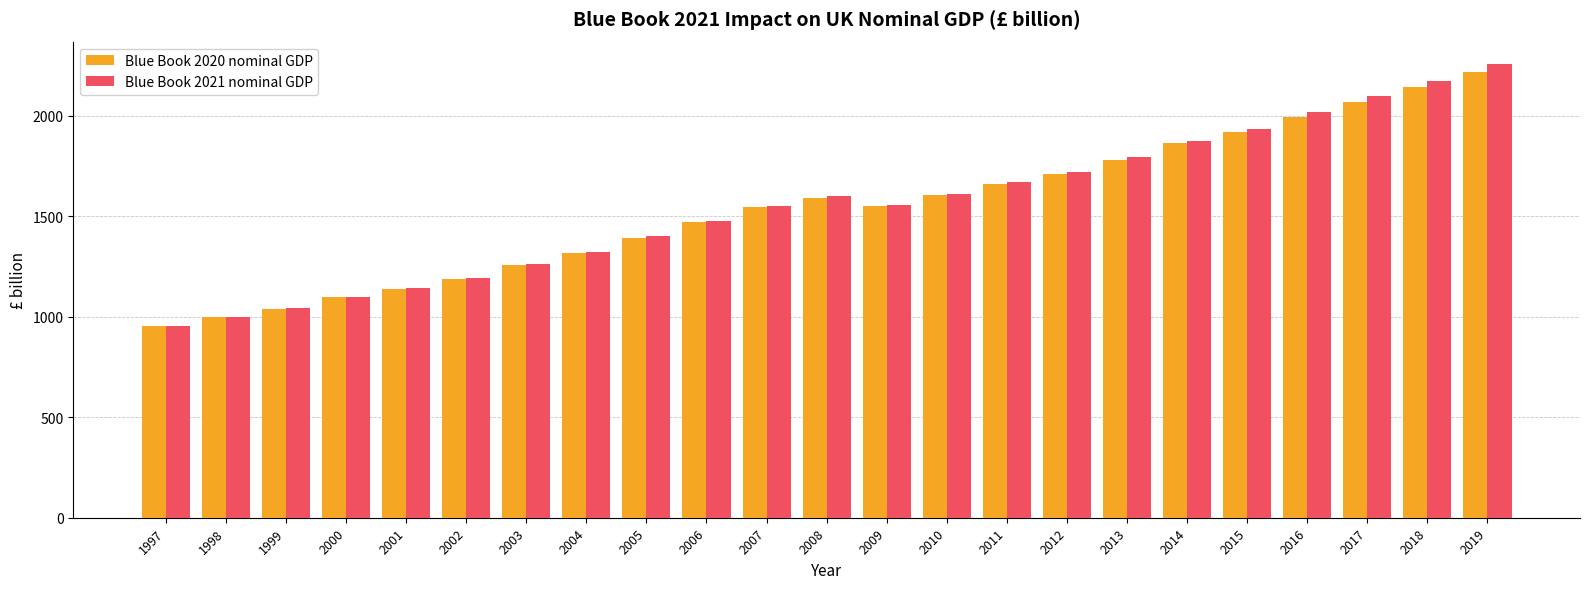

At which label does Blue Book 2020 nominal GDP reach its minimum?

1997